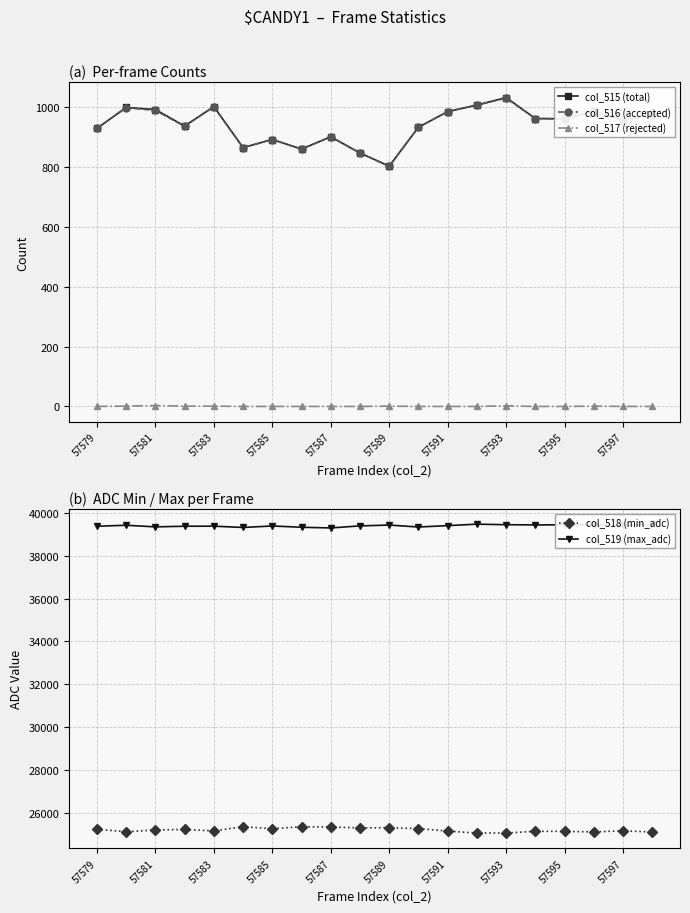

True or false: col_517 (rejected) and col_515 (total) cross at least once.

False